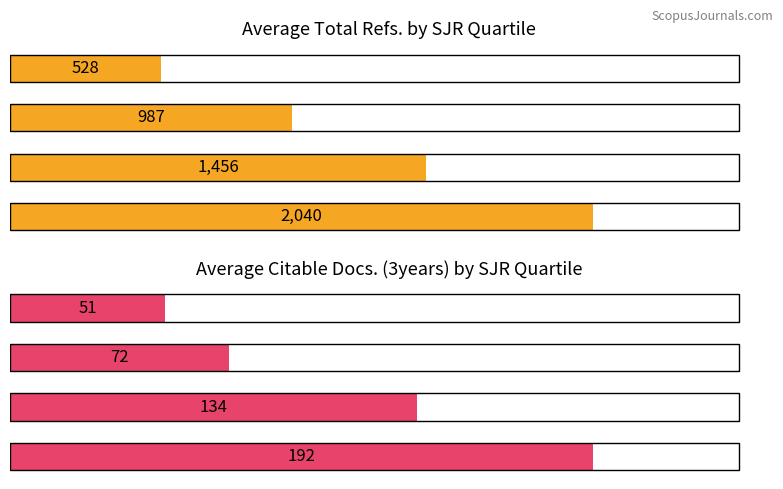

What is the average value of the Average Citable Docs. (3years) series?

112